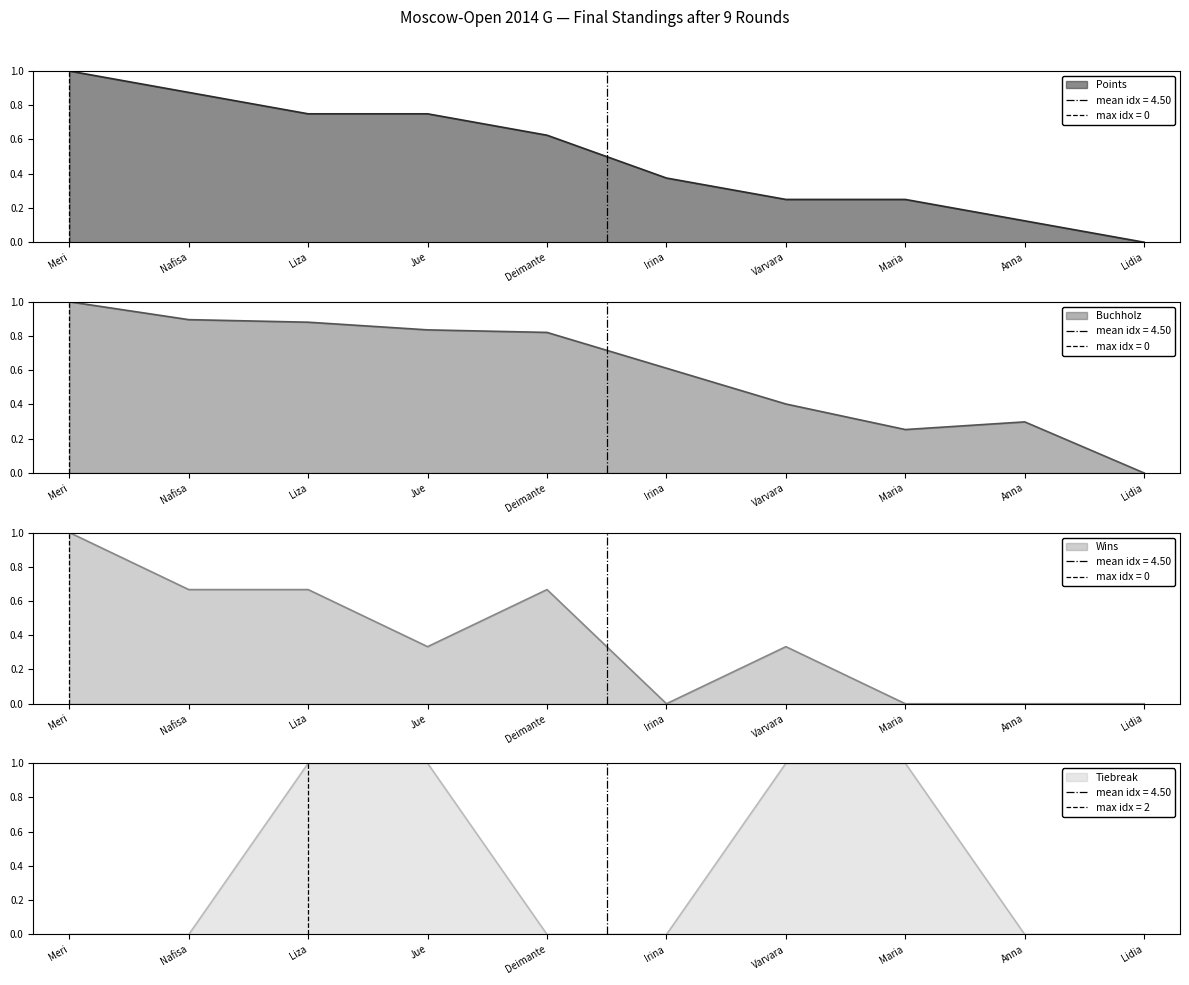

Is it true that Points equals 0.2 at Jue?

False